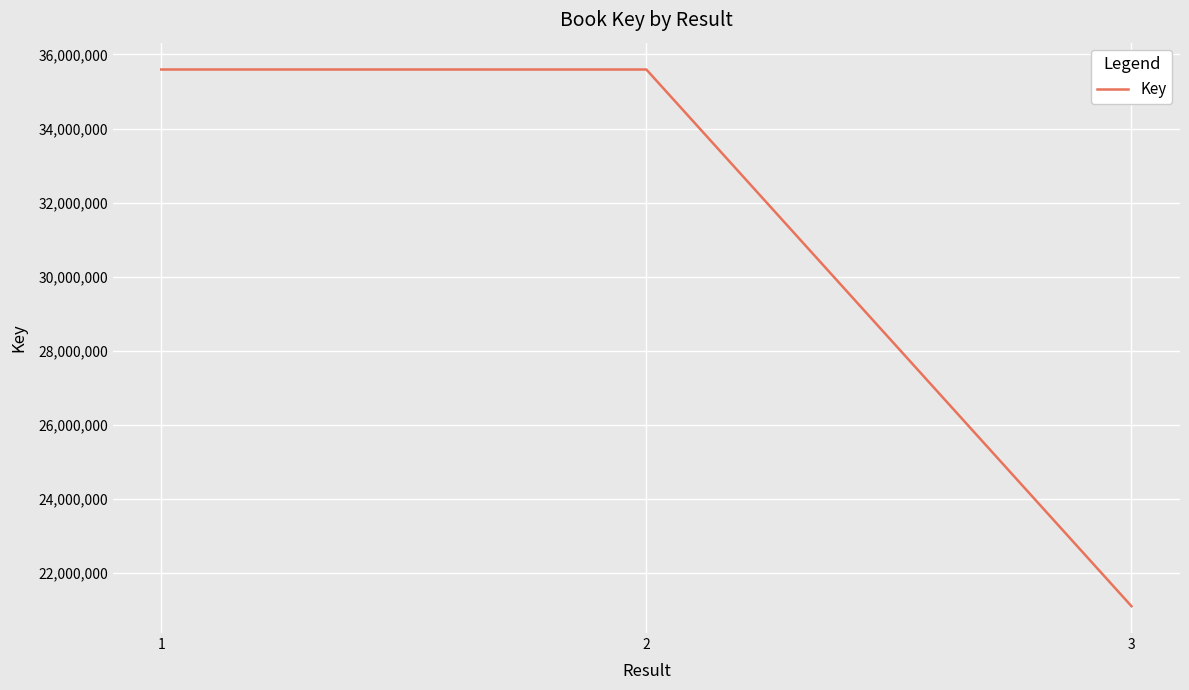

Is it true that the value at 3 is 21107526?

True